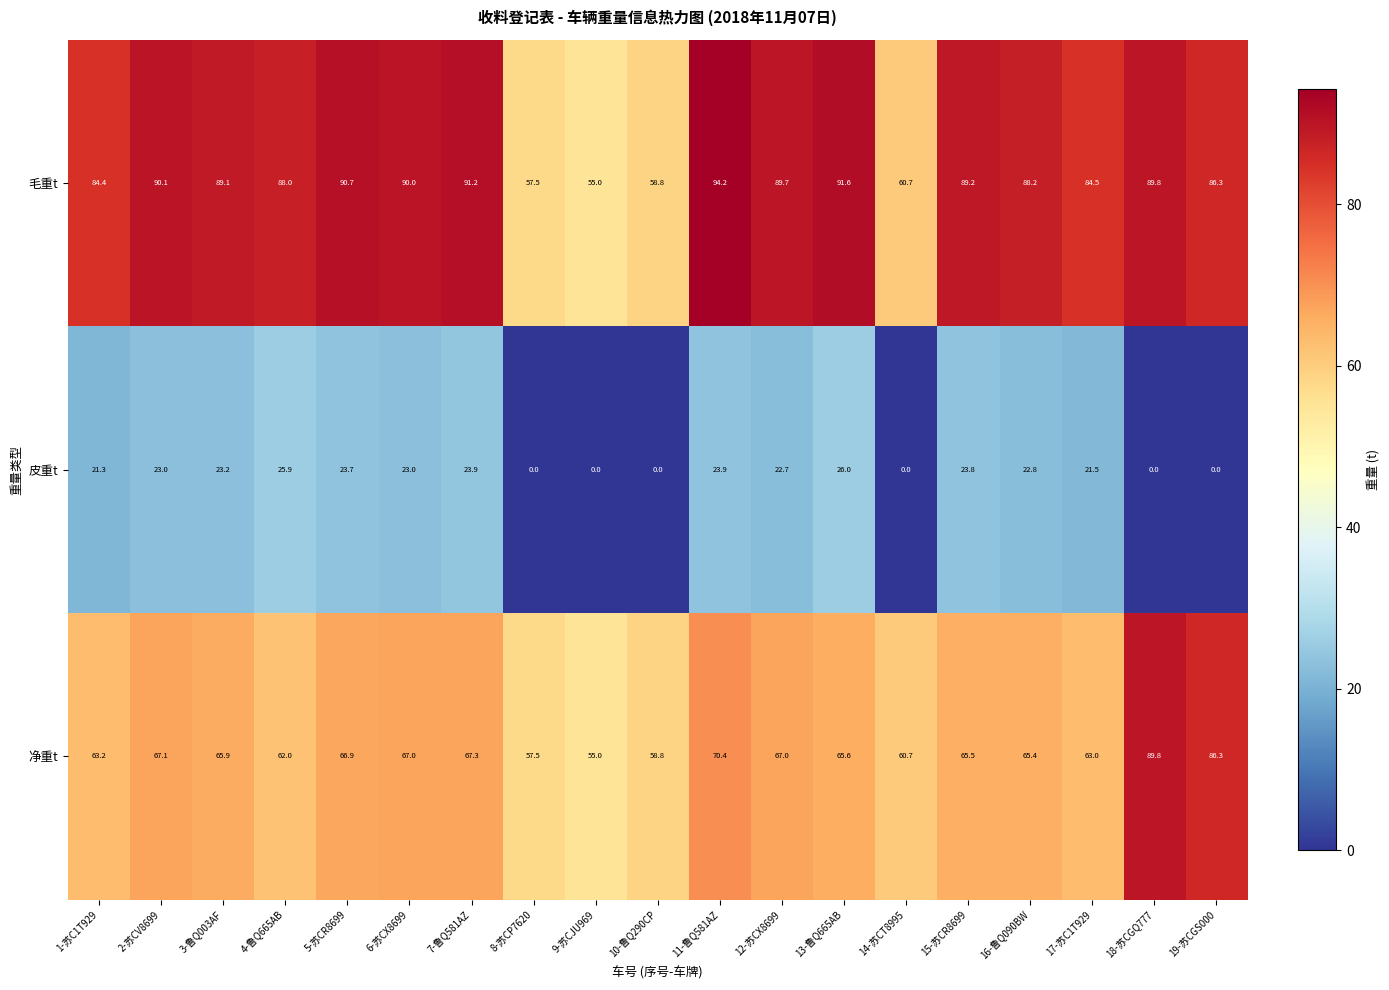

What is the sum of all 皮重t values?

304.7